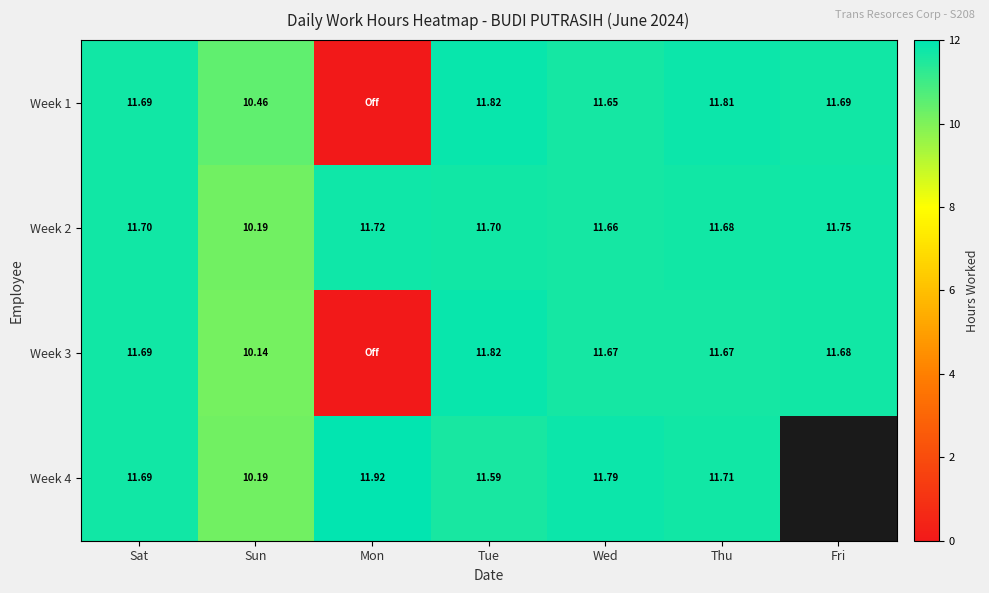

What is the greatest value displayed?

11.9